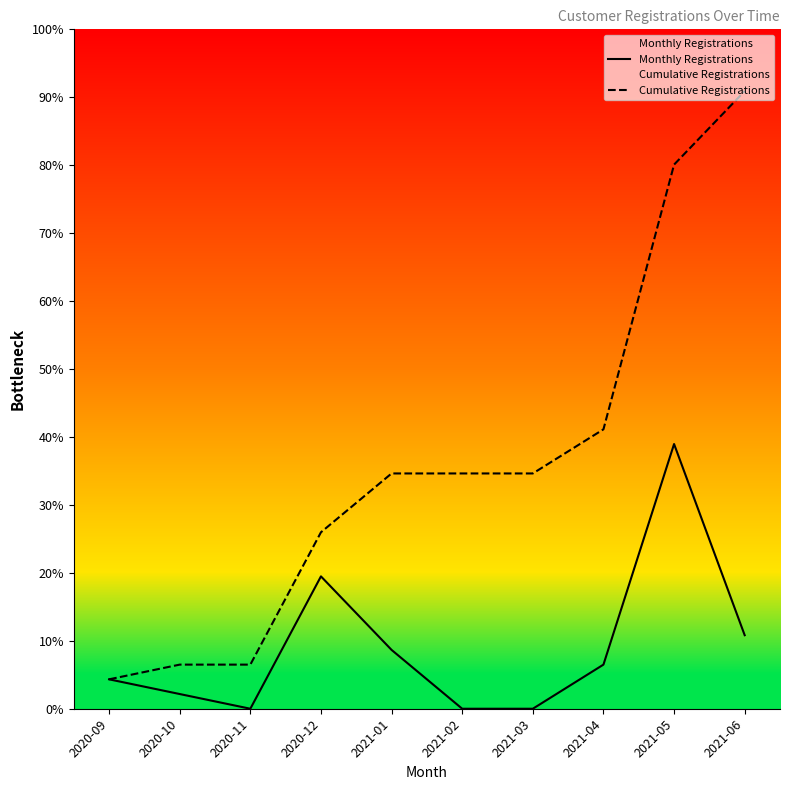

Which has a higher value, 2021-02 or 2020-12?

2020-12